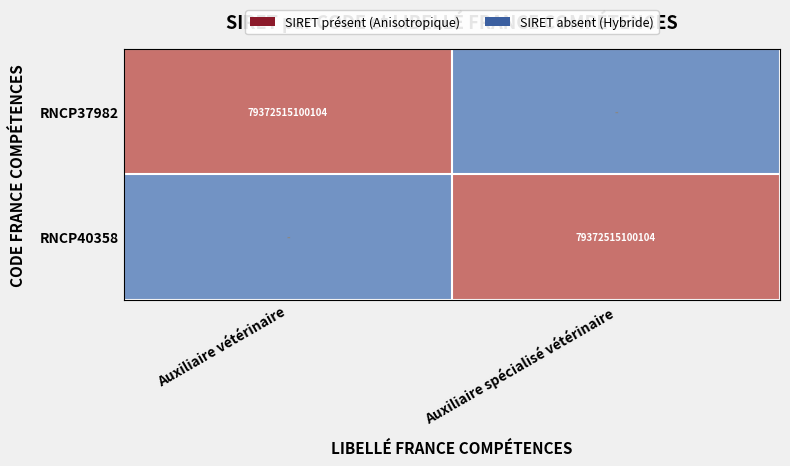

Count the number of categories in the chart.

2